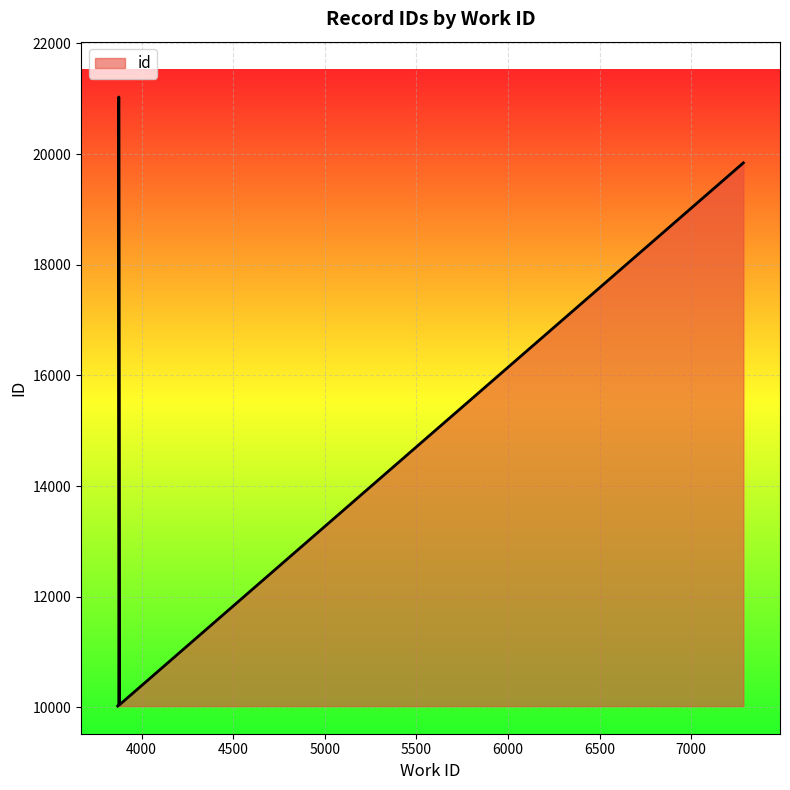

Between 3876 and 7284, which is larger?

3876